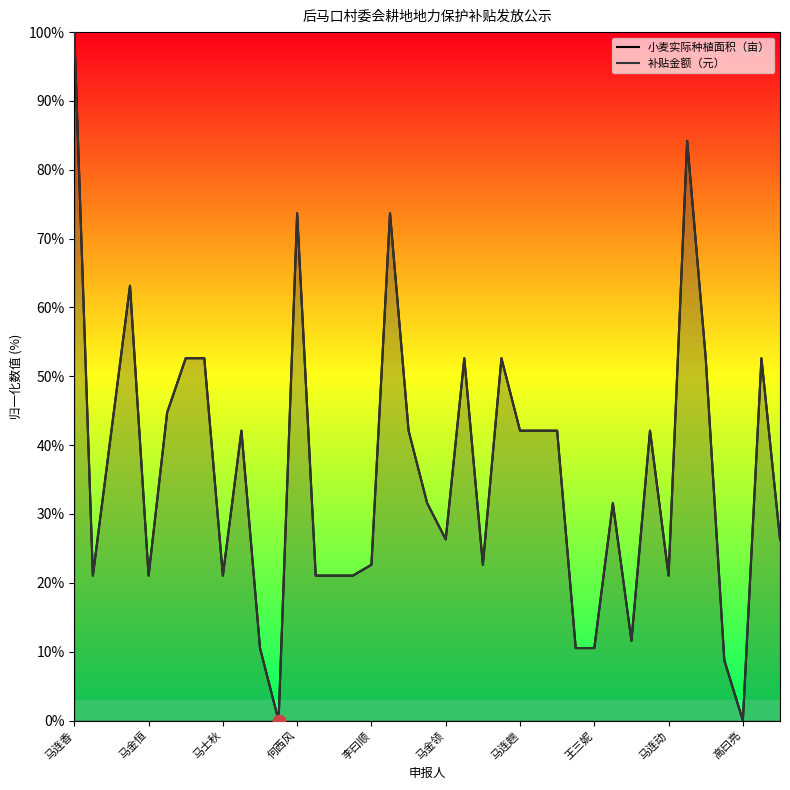

Which series reaches the minimum Y coordinate?

小麦实际种植面积（亩）